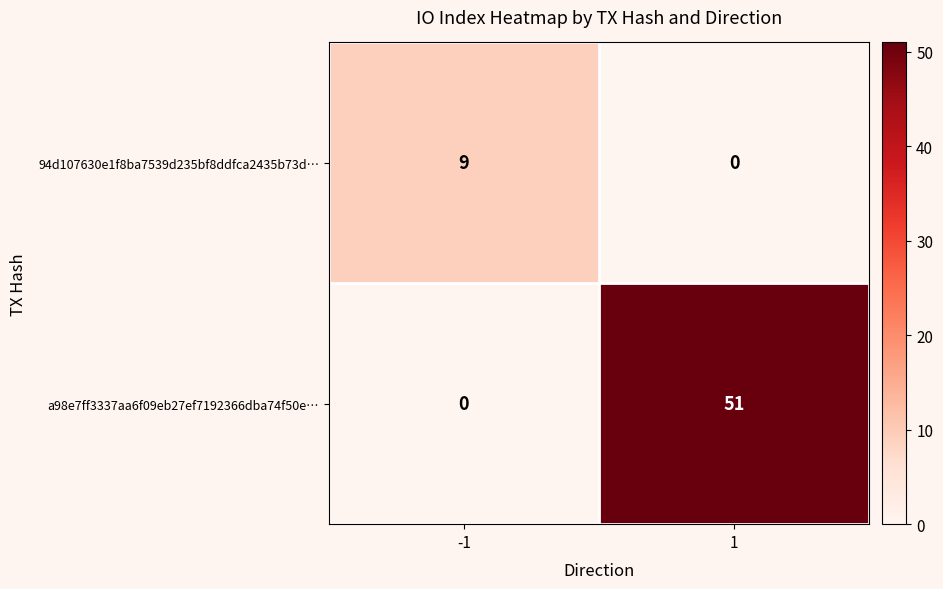

What is the sum of the 94d107630e1f8ba7539d235bf8ddfca2435b73d… values at 1 and -1?

9